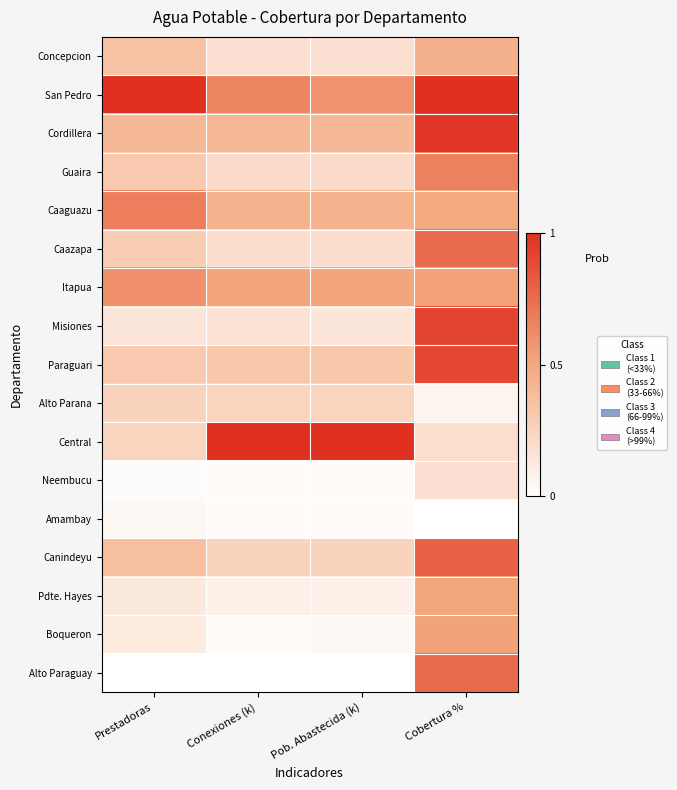

Which series changed the most between Prestadoras and Conexiones (k)?

Central